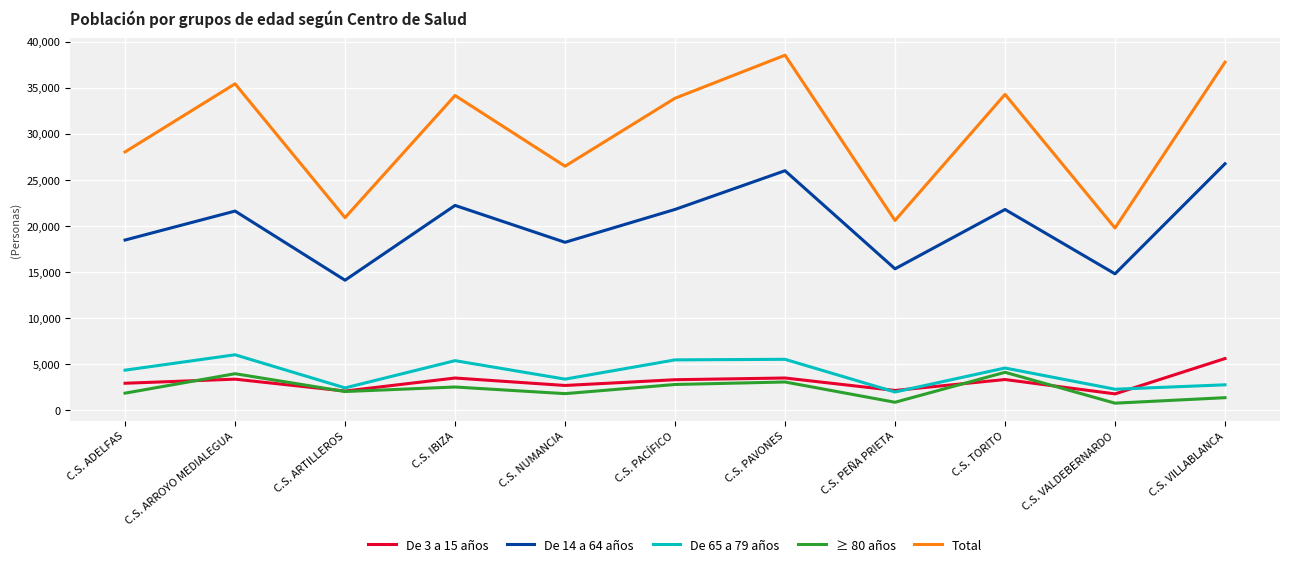

Between C.S. ARROYO MEDIALEGUA and C.S. IBIZA, which series saw the biggest shift?

≥ 80 años